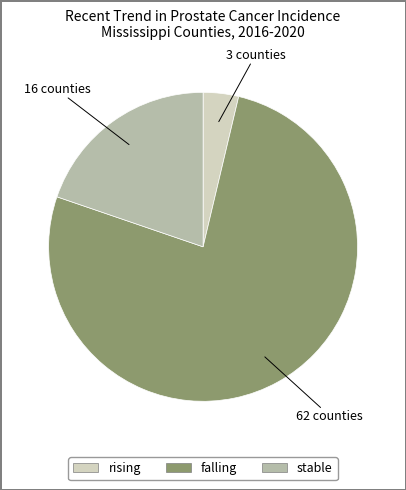

Is there any slice that represents more than half of the pie?

Yes